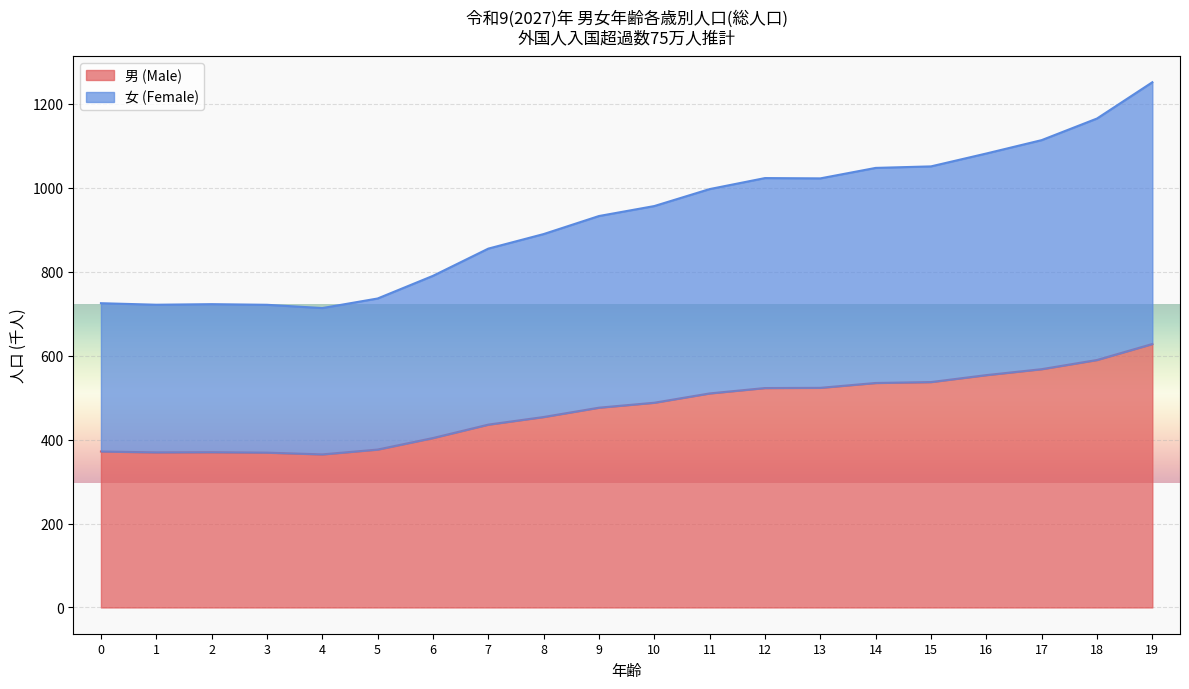

What is the difference between the highest and lowest values at 19?

623.9